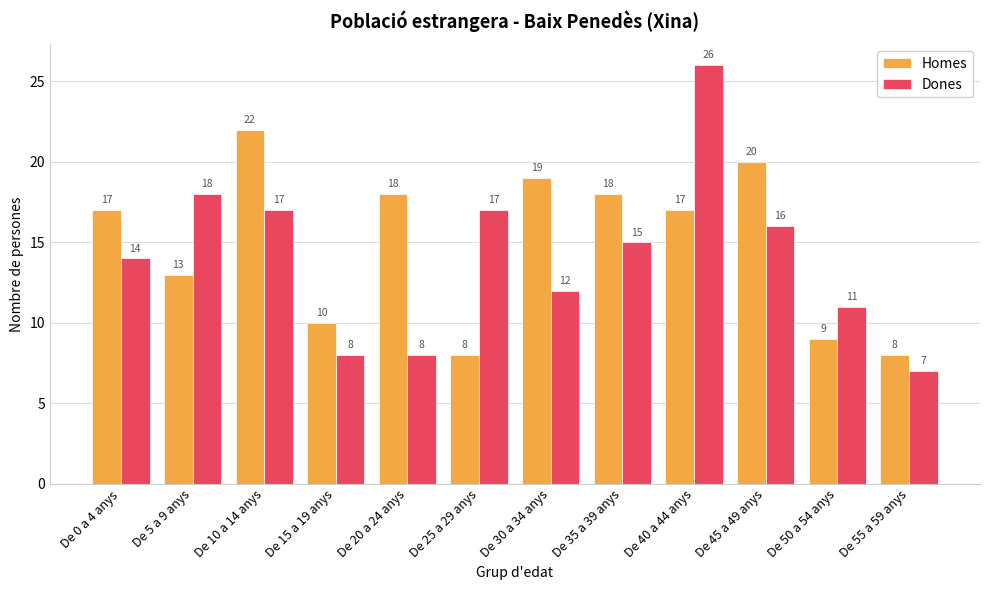

Rank the series by their maximum value, from highest to lowest.

Dones, Homes